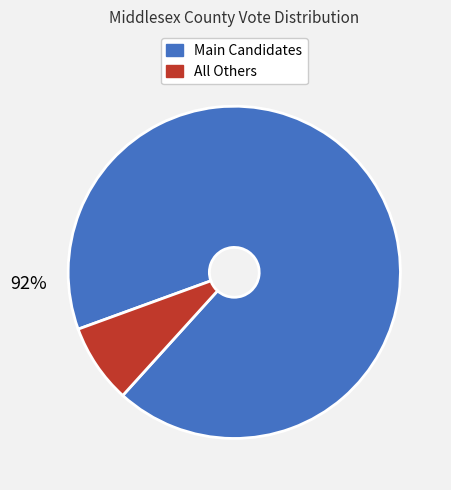

To the nearest percent, what is the average slice percentage?

50%